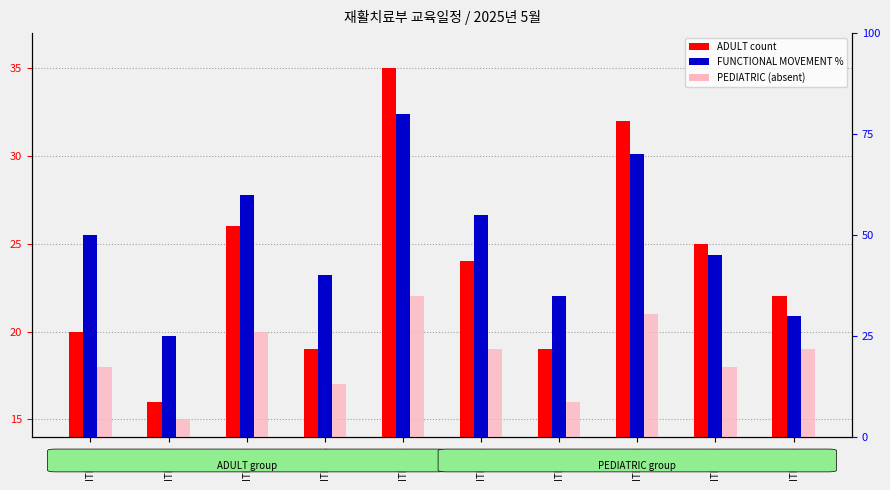

How many bars are there in each group?

3